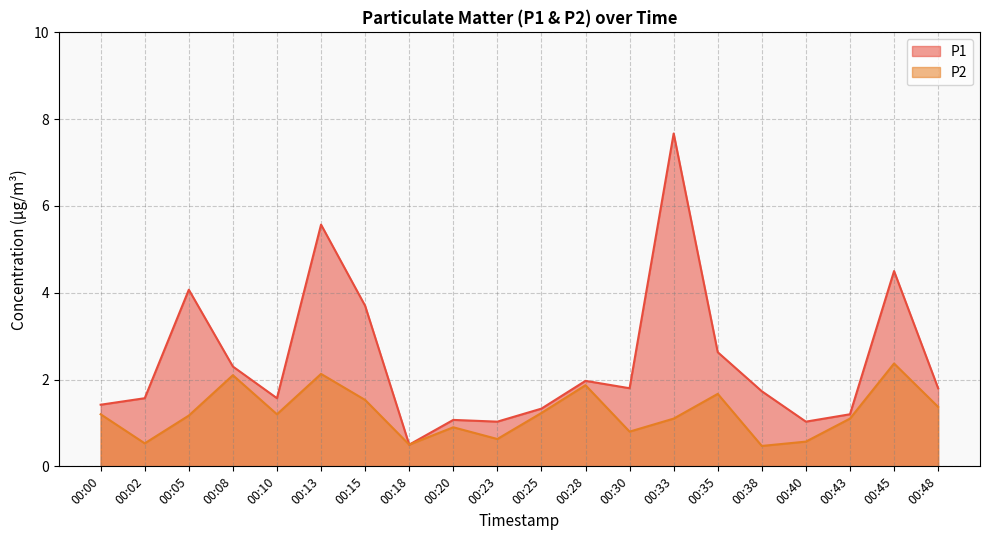

What are all the series names shown in the legend?

P1, P2